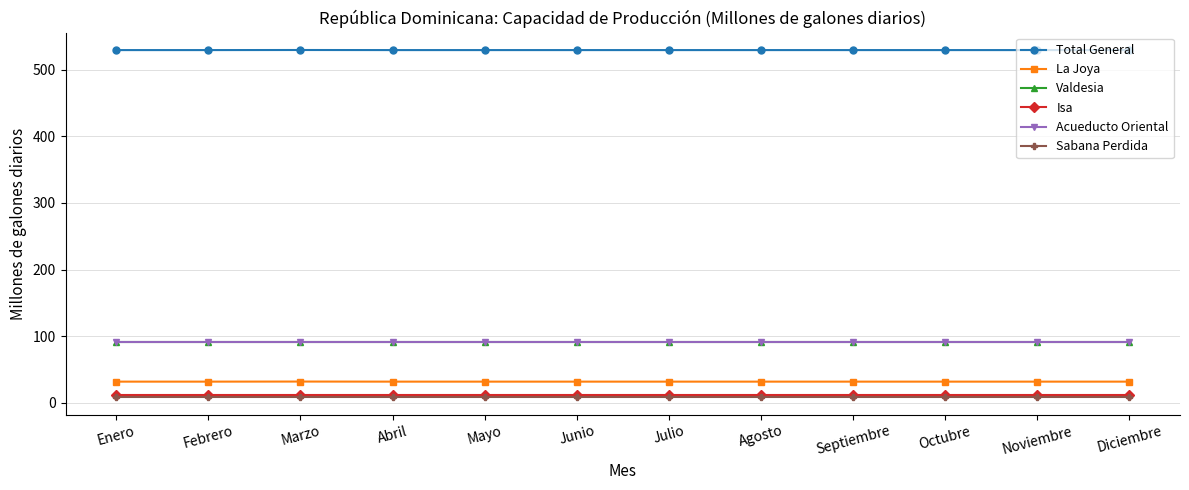

What is the spread (max minus min) of values at Enero?

521.1